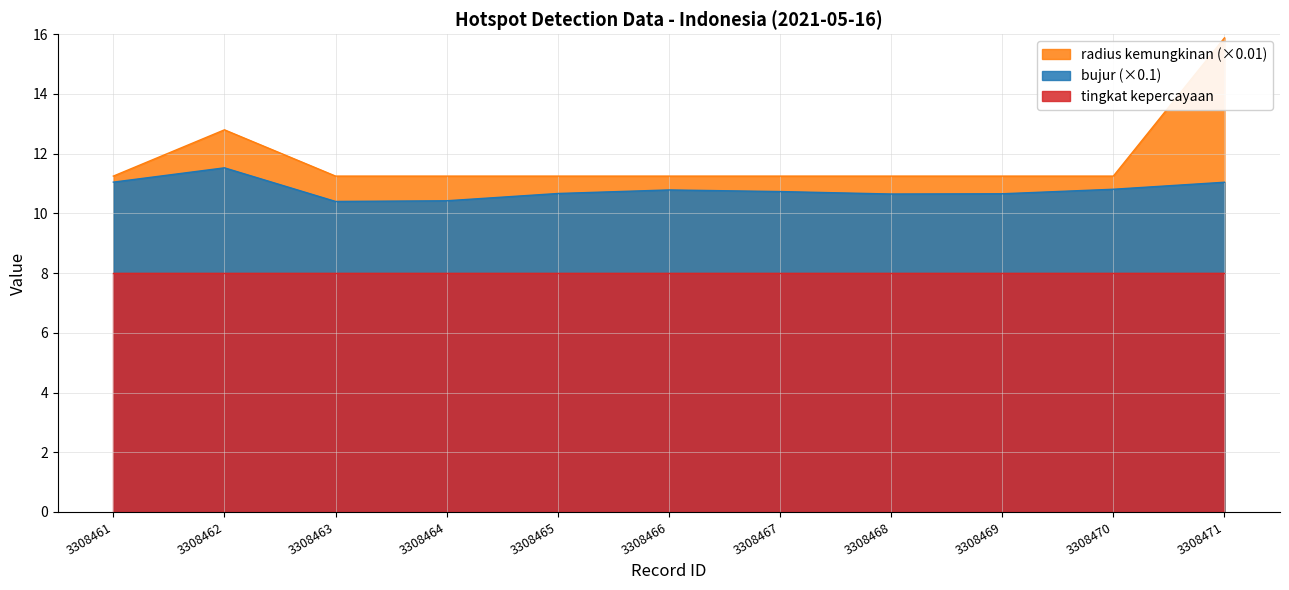

Between 3308468 and 3308463, which is larger?

3308468